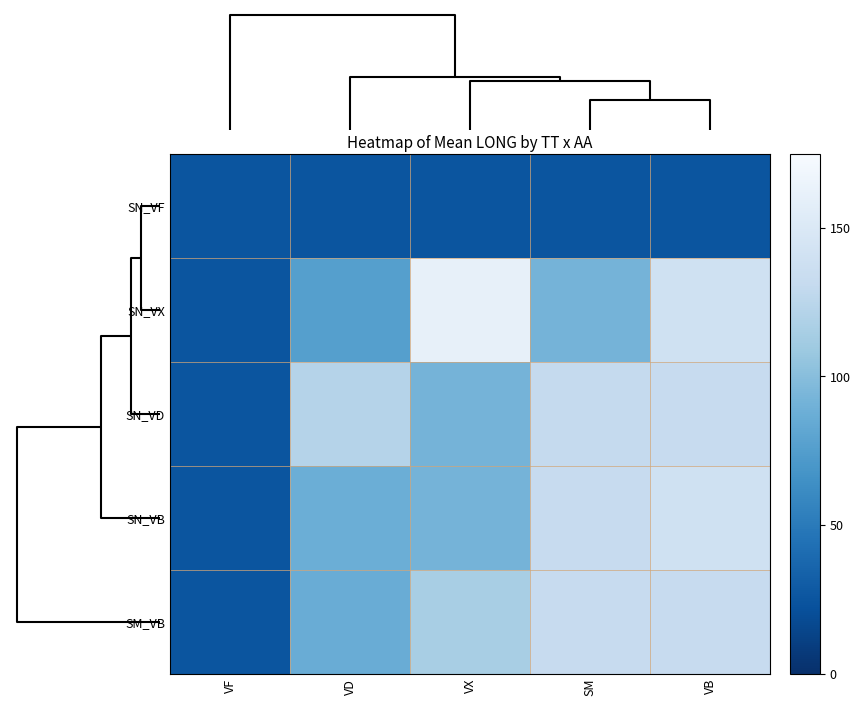

What is the difference between the highest and lowest values at SM?

107.7